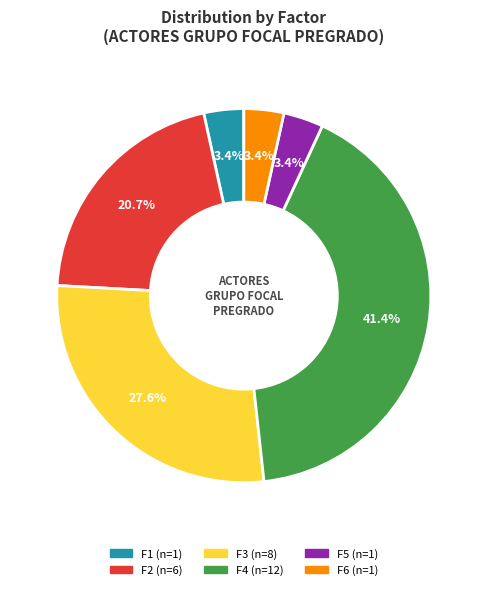

To the nearest percent, what is the difference between the F3 and F5 slice percentages?

24%